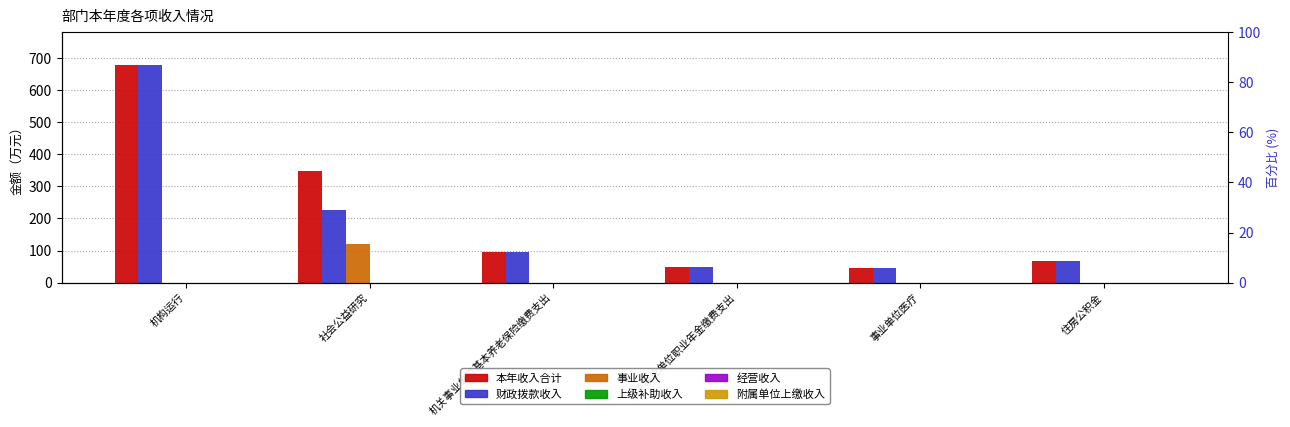

Where does the 本年收入合计 series first go above 95?

机构运行